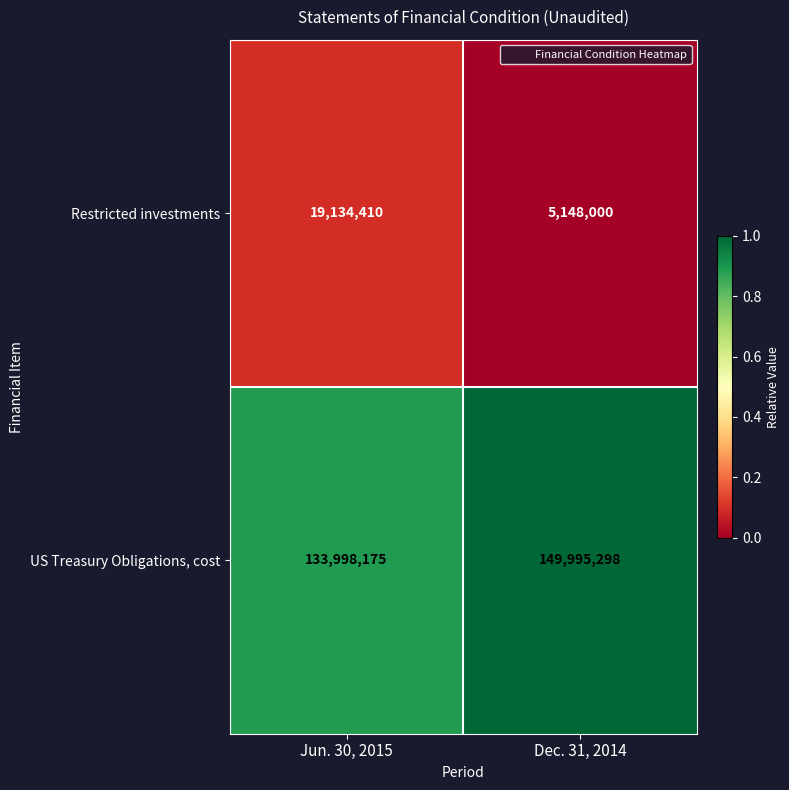

What is the difference between the maximum and minimum values in the US Treasury Obligations, cost series?

15997123